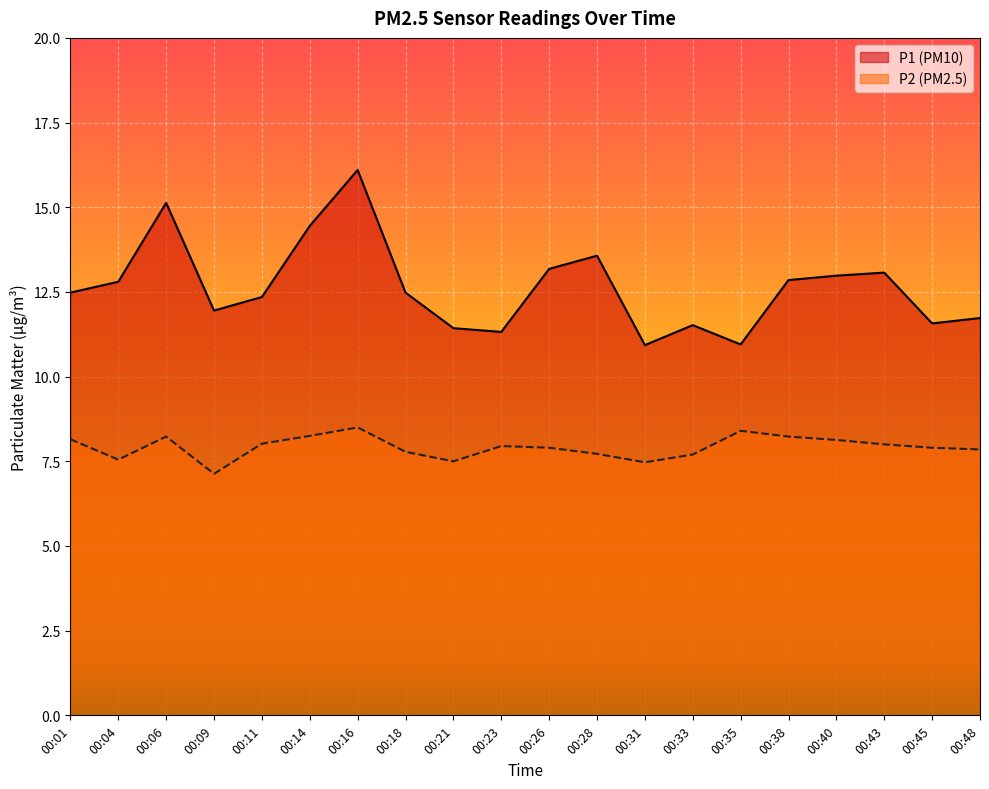

What is the approximate value of P1 at 00:43?

13.1